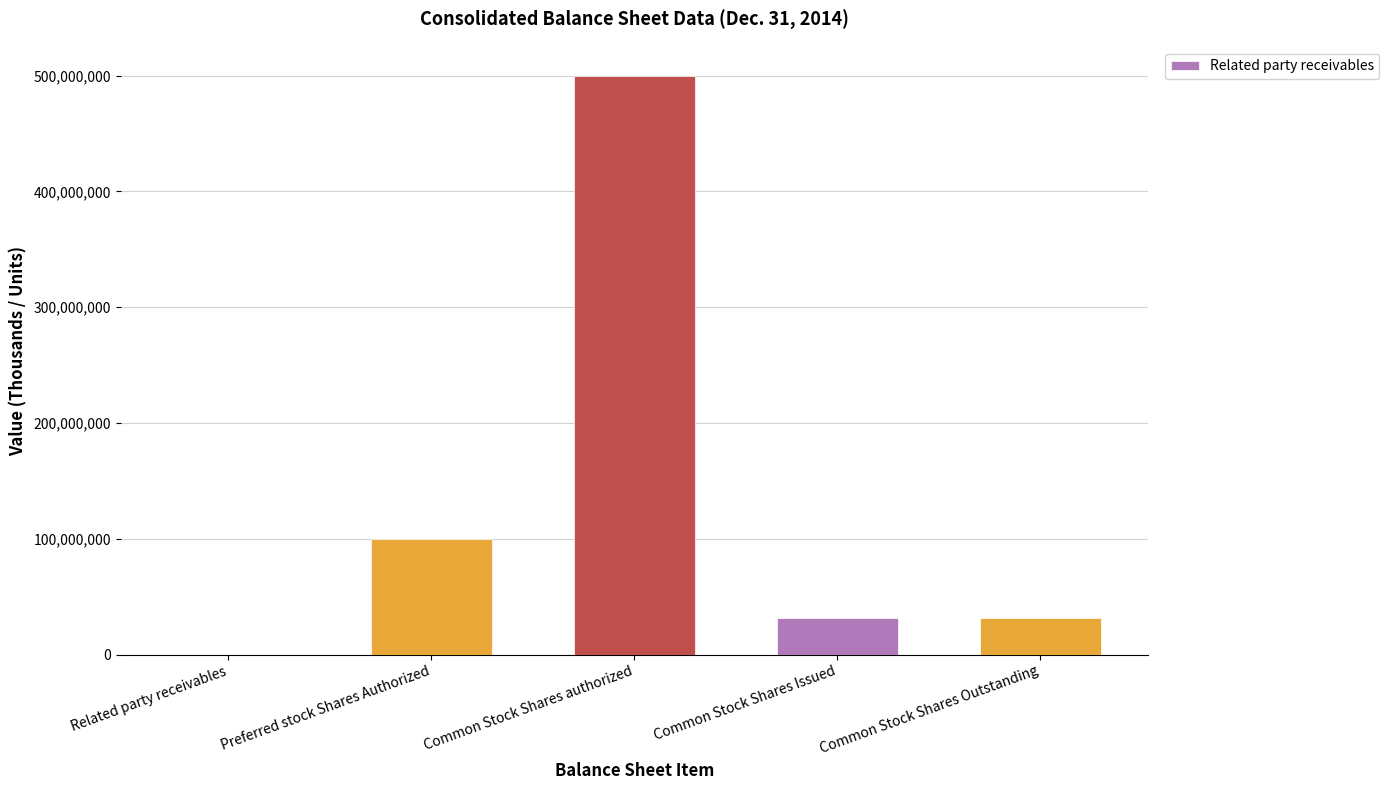

True or false: the data shows 100000000 at Preferred stock Shares Authorized.

True